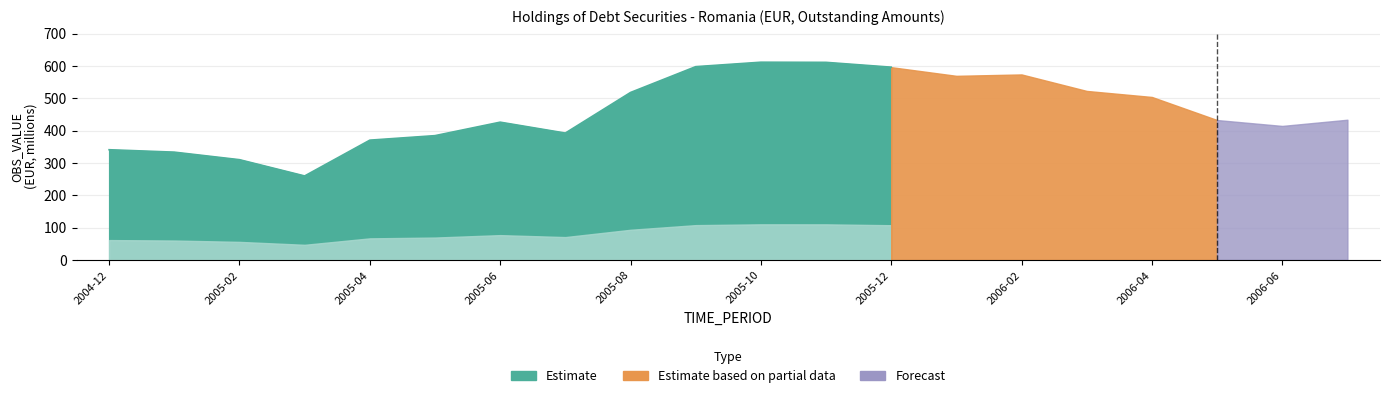

How many lines are shown in the chart?

1